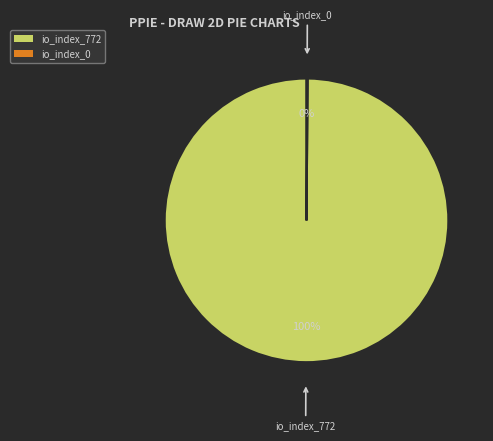

What is the majority slice?

io_index_772